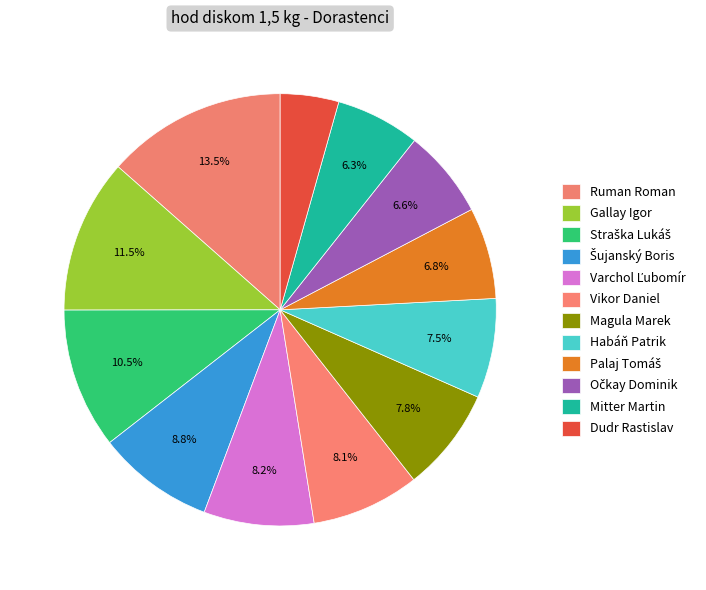

Is there any slice that represents more than half of the pie?

No